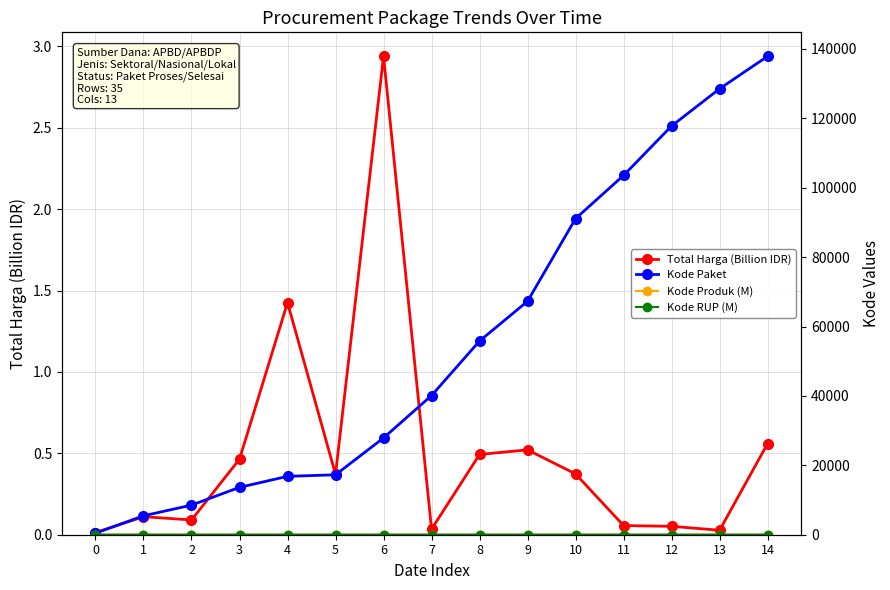

The Kode Paket series shows 3222.5 at 1. True or false?

False